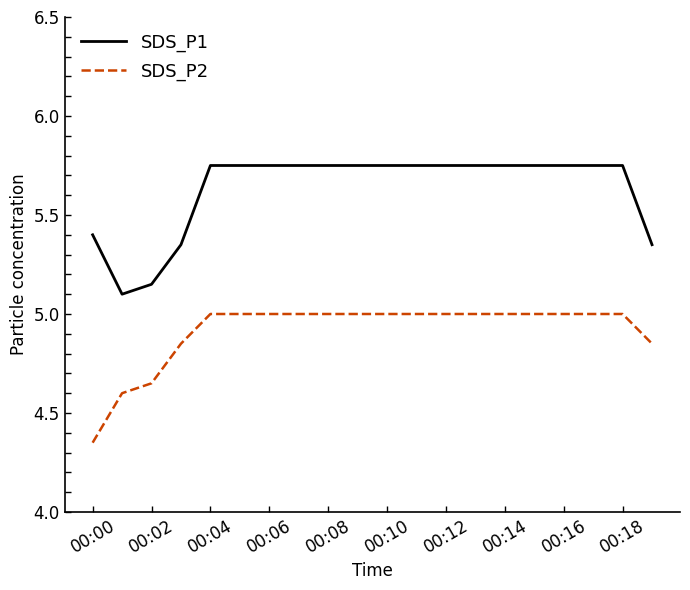

True or false: SDS_P1 and SDS_P2 cross at least once.

False